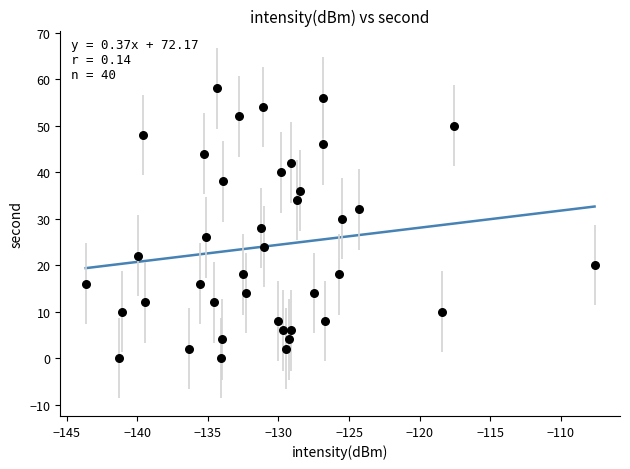

What is the range of Y values (max minus min)?

58